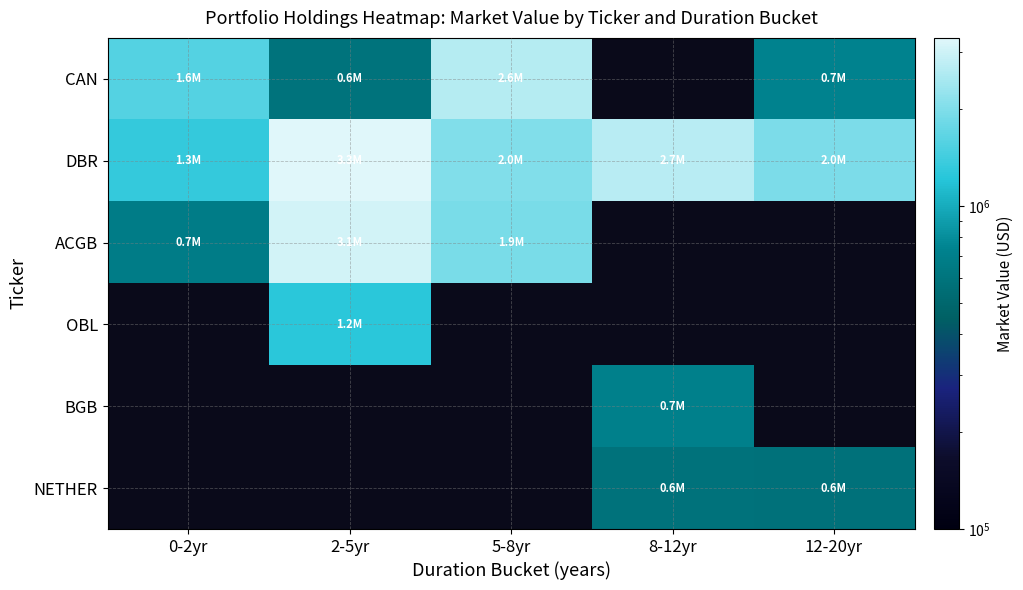

Which has a higher value, 0-2yr or 8-12yr?

8-12yr